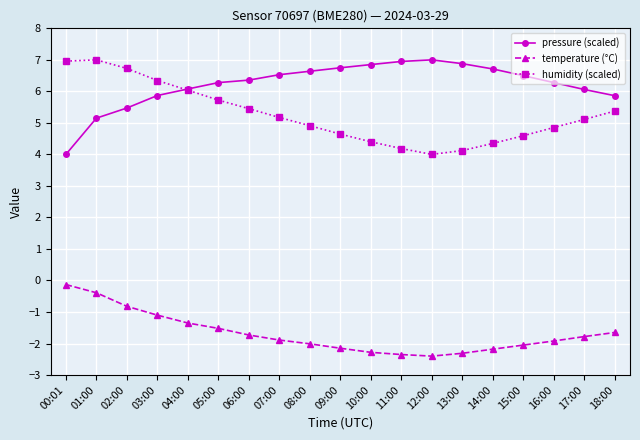

What is the value of the temperature (°C) point at the 7th from the left?

-1.7